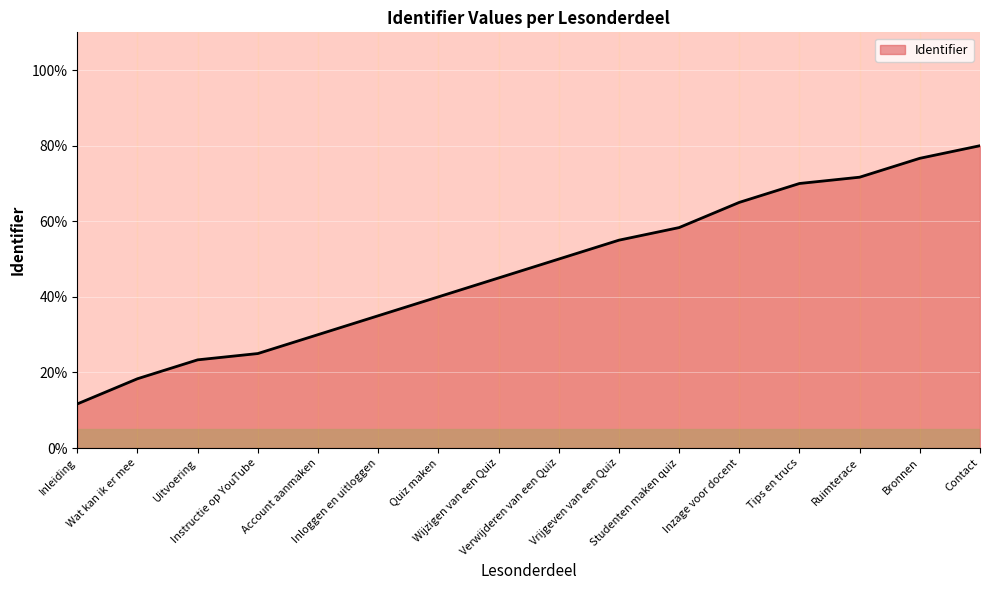

At which category does the chart reach its peak across all series?

Contact